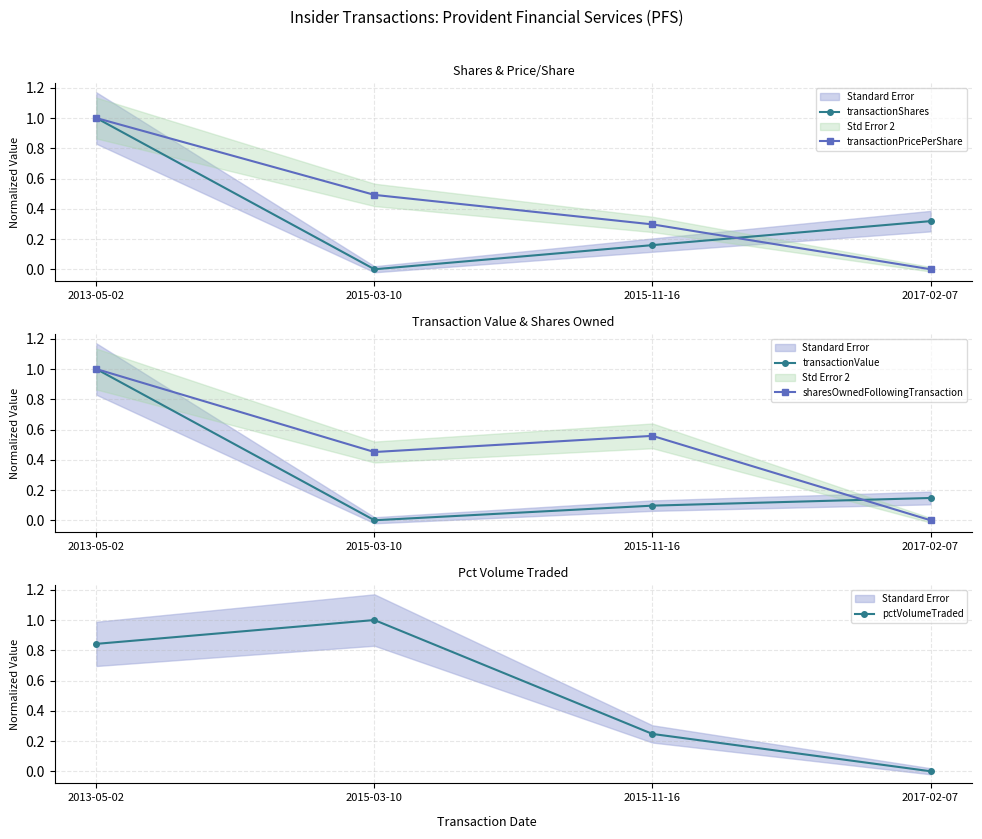

Which category has the highest value in the transactionPricePerShare series?

2013-05-02